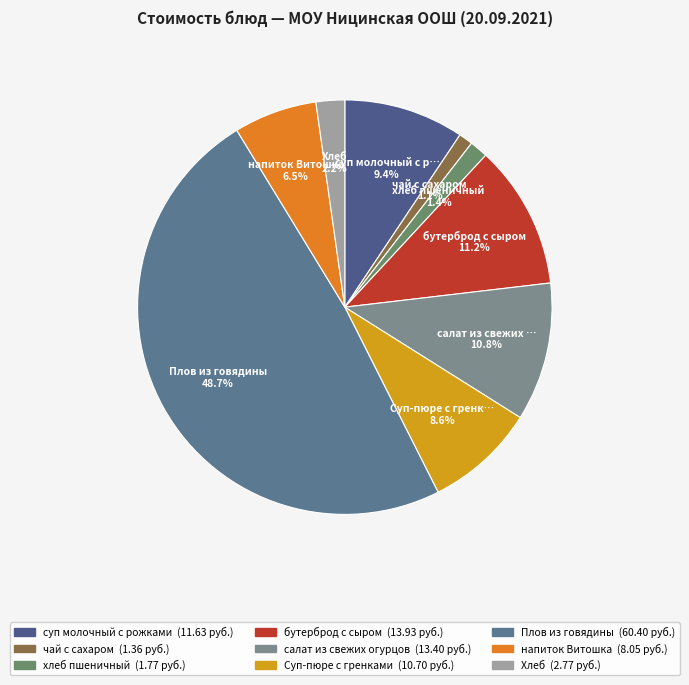

Rank the categories by value from lowest to highest.

чай с сахаром, хлеб пшеничный, Хлеб, напиток Витошка, Суп-пюре с гренками, суп молочный с рожками, салат из свежих огурцов, бутерброд с сыром, Плов из говядины